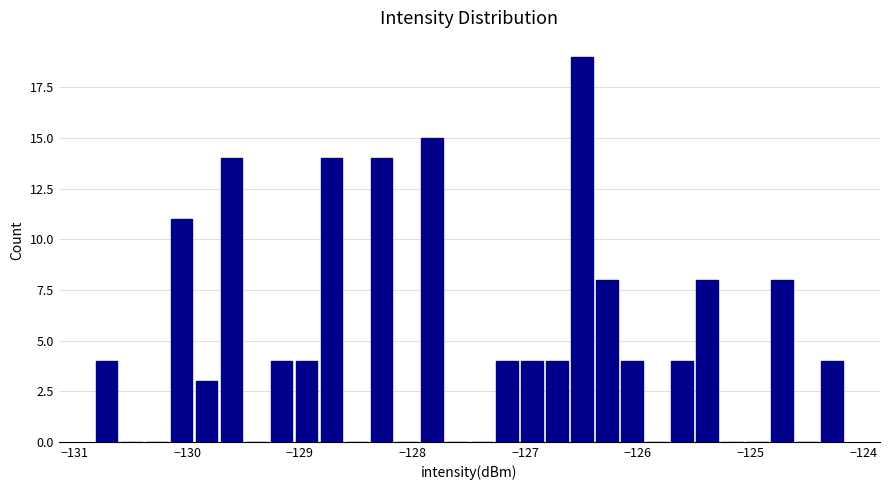

Around what value on the x-axis is the tallest bar? Give the approximate position of its centre, as read against the axis.

-126.5